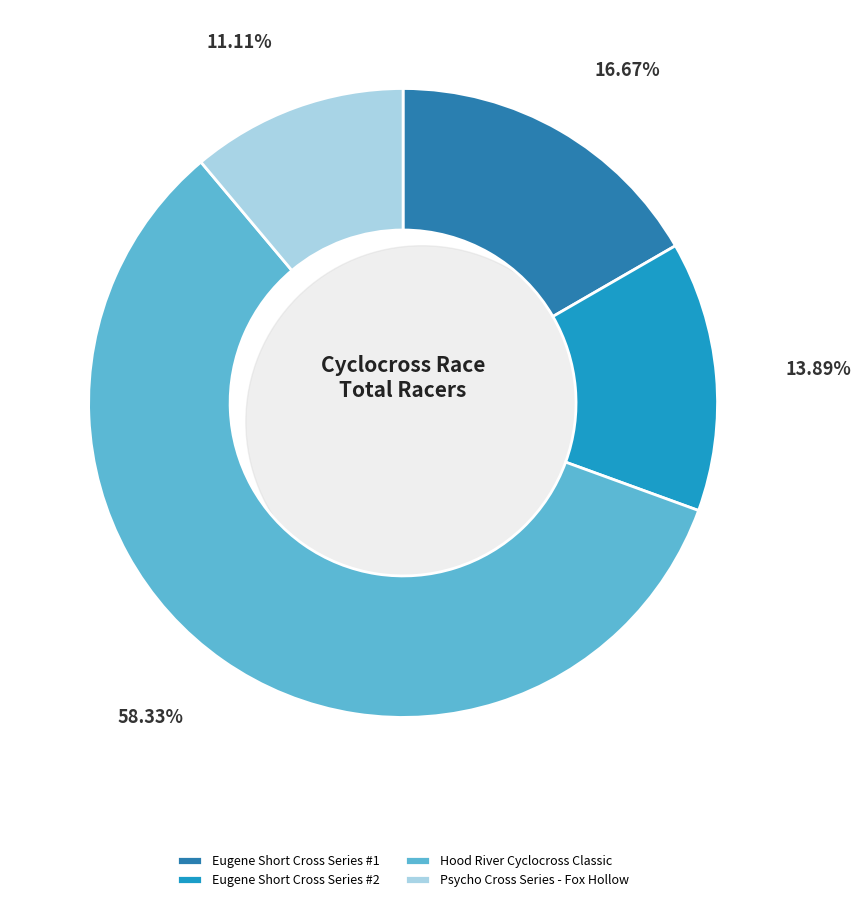

How many slices are in this pie chart?

4